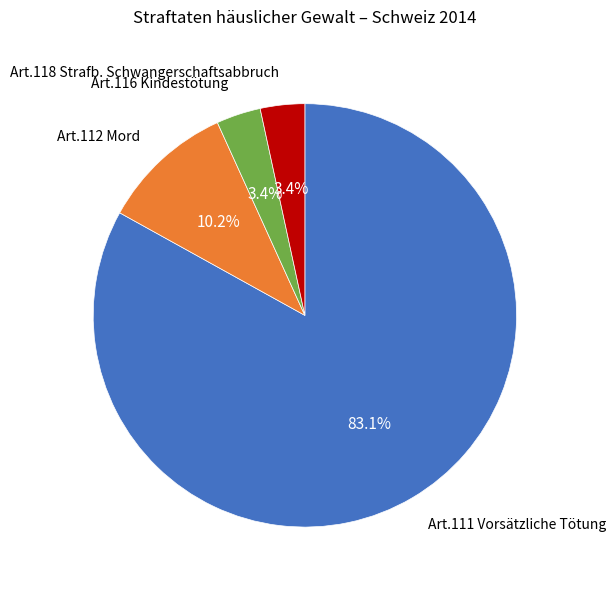

Which has a higher value, Art.116 Kindestötung or Art.111 Vorsätzliche Tötung?

Art.111 Vorsätzliche Tötung